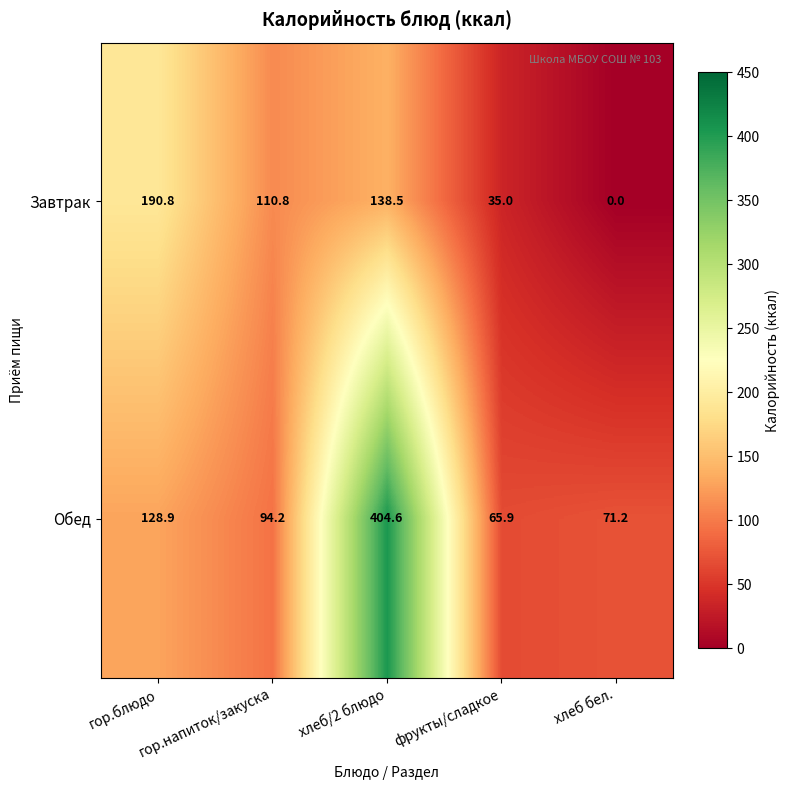

List the series in order of their peak value, lowest first.

Завтрак, Обед